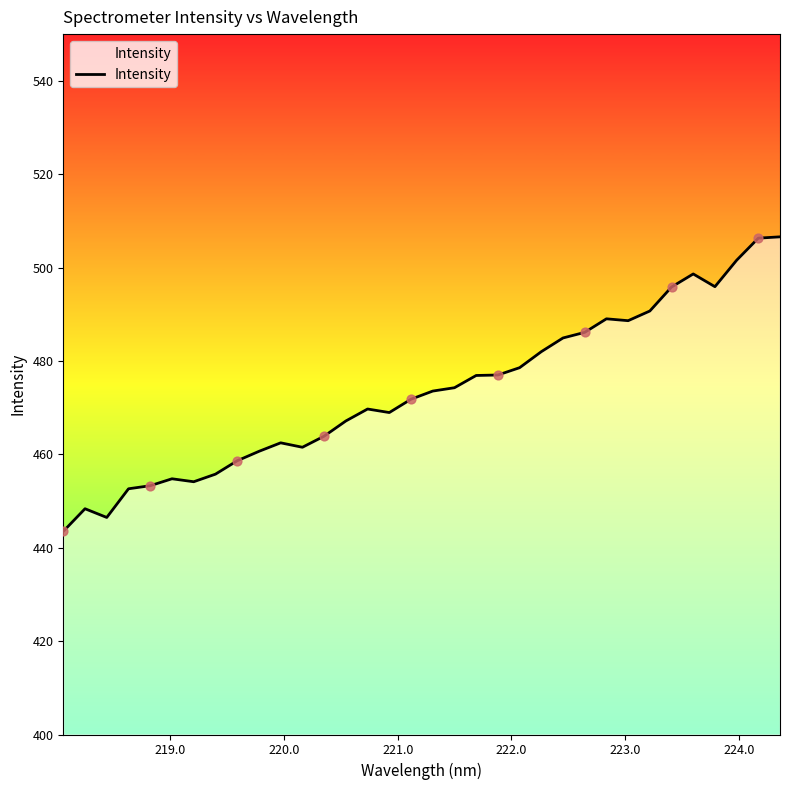

What is the minimum value shown in the chart?

443.5